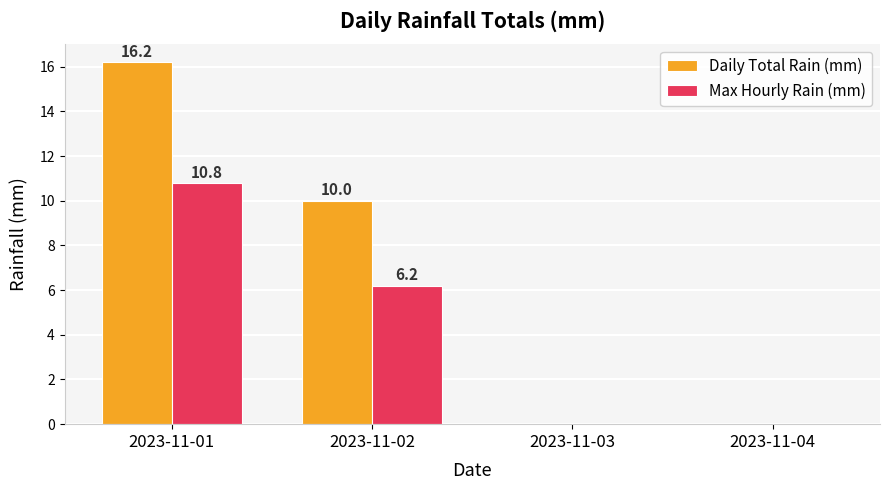

Between 2023-11-01 and 2023-11-02, which series saw the biggest shift?

Daily Total Rain (mm)